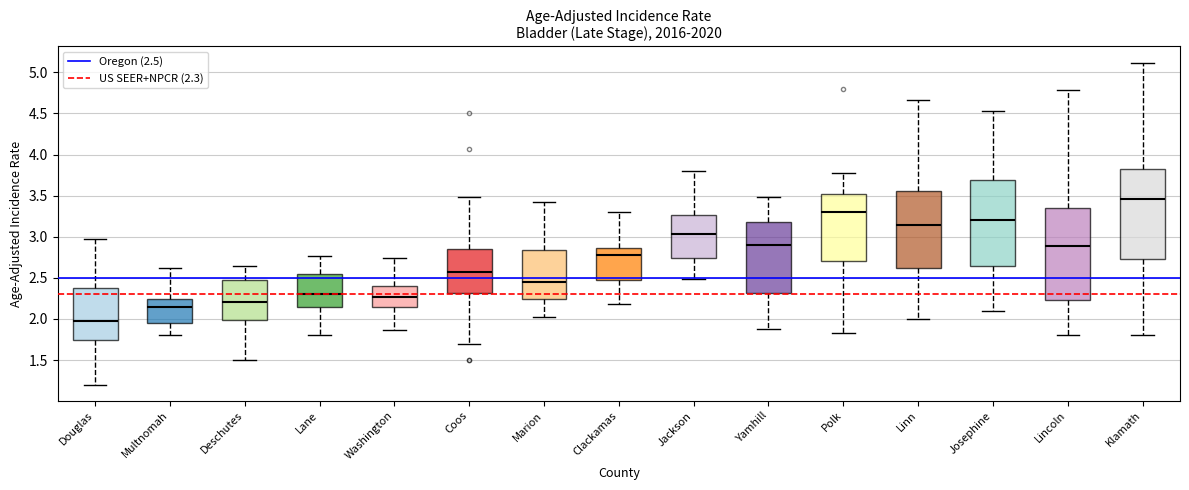

Which box's median line is the lowest?

Douglas